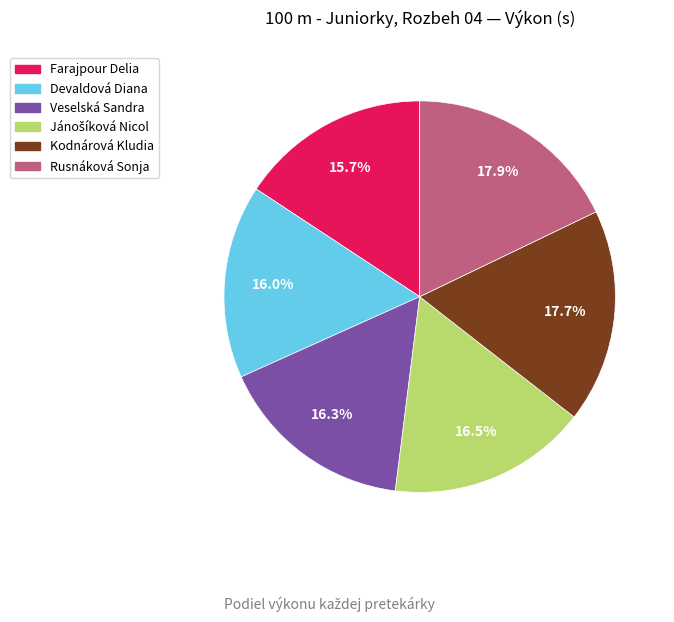

Is there any slice that represents more than half of the pie?

No